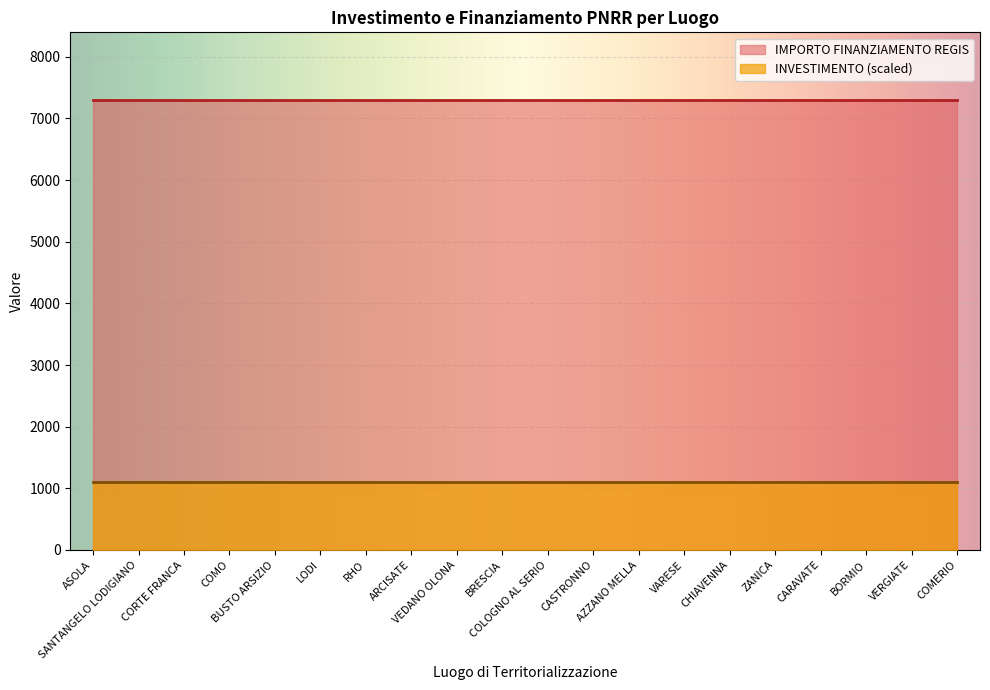

Reading right to left, extract all data points from this chart.

INVESTIMENTO: COMERIO=1.4	VERGIATE=1.4	BORMIO=1.4	CARAVATE=1.4	ZANICA=1.4	CHIAVENNA=1.4	VARESE=1.4	AZZANO MELLA=1.4	CASTRONNO=1.4	COLOGNO AL SERIO=1.4	BRESCIA=1.4	VEDANO OLONA=1.4	ARCISATE=1.4	RHO=1.4	LODI=1.4	BUSTO ARSIZIO=1.4	COMO=1.4	CORTE FRANCA=1.4	SANTANGELO LODIGIANO=1.4	ASOLA=1.4
IMPORTO FINANZIAMENTO REGIS: COMERIO=7301.0	VERGIATE=7301.0	BORMIO=7301.0	CARAVATE=7301.0	ZANICA=7301.0	CHIAVENNA=7301.0	VARESE=7301.0	AZZANO MELLA=7301.0	CASTRONNO=7301.0	COLOGNO AL SERIO=7301.0	BRESCIA=7301.0	VEDANO OLONA=7301.0	ARCISATE=7301.0	RHO=7301.0	LODI=7301.0	BUSTO ARSIZIO=7301.0	COMO=7301.0	CORTE FRANCA=7301.0	SANTANGELO LODIGIANO=7301.0	ASOLA=7301.0